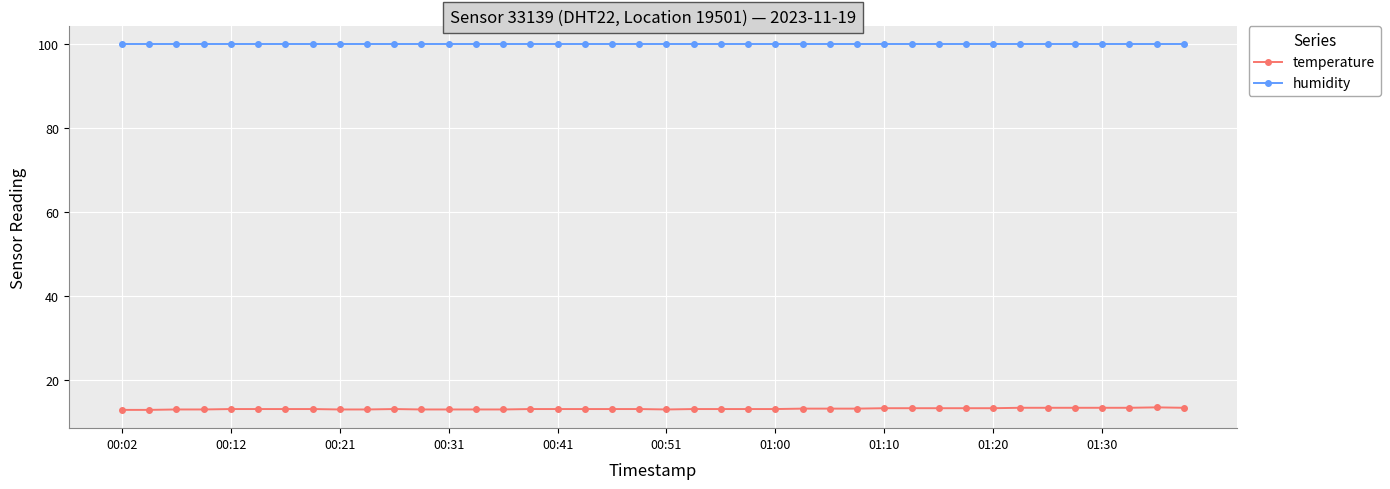

What is the average value of the temperature series?

13.2